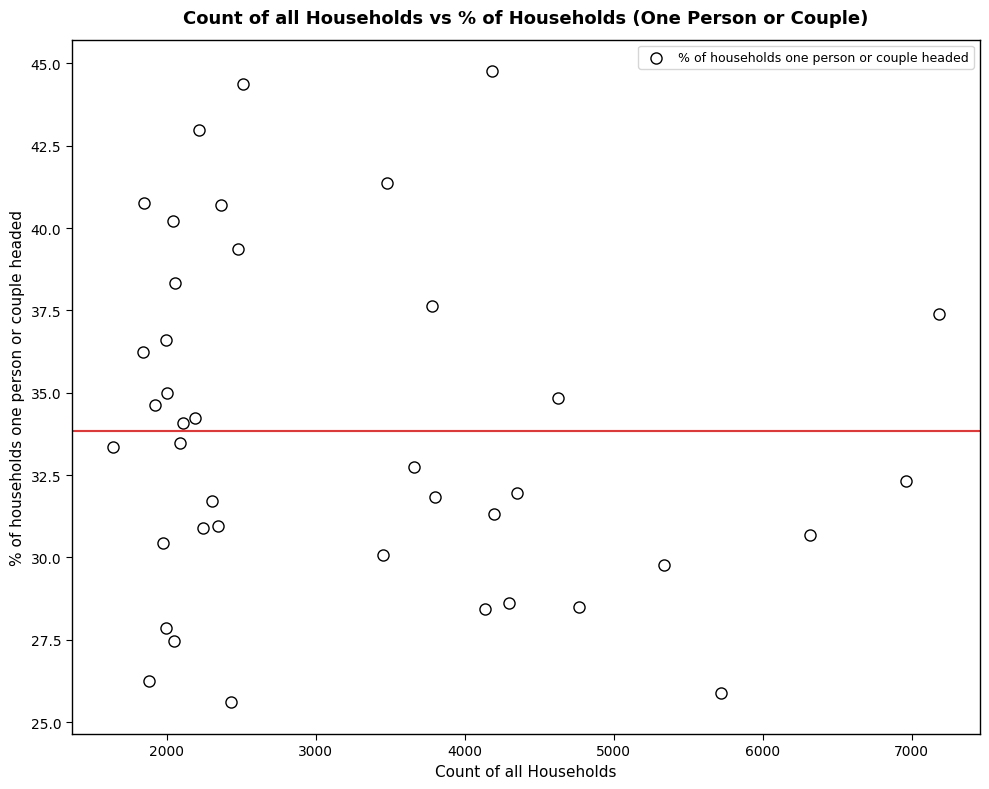

What is the range of Y values (max minus min)?

19.2